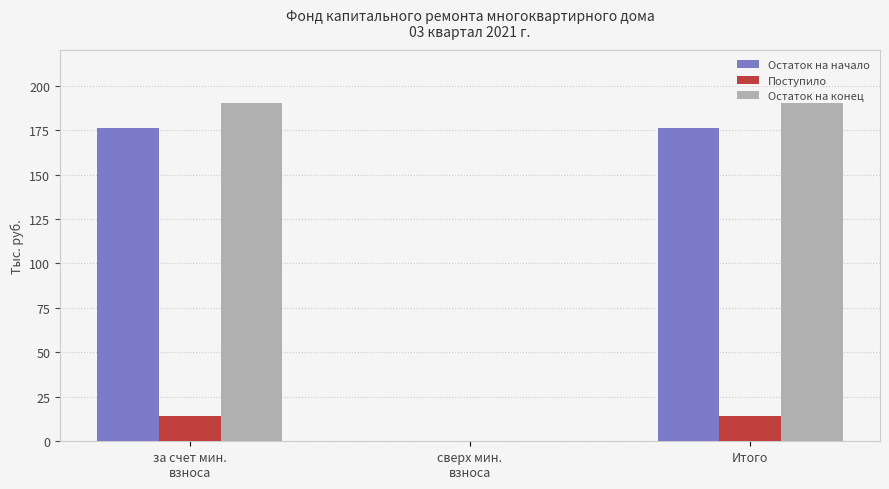

True or false: Остаток на начало has a value of 176.3 at Итого.

True